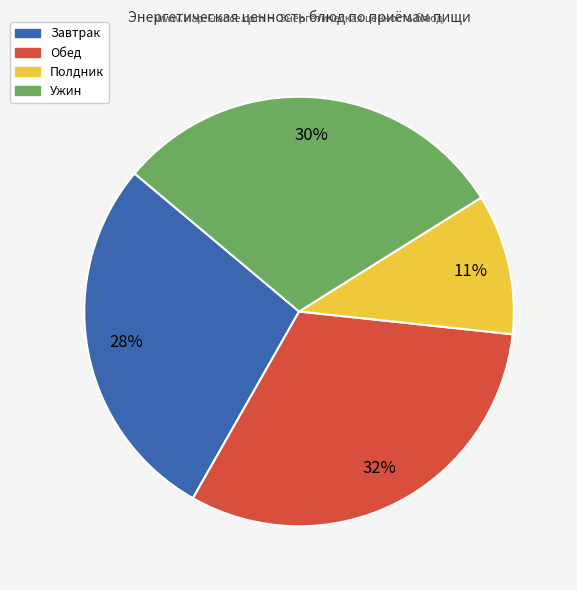

True or false: Ужин accounts for 24% of the total.

False